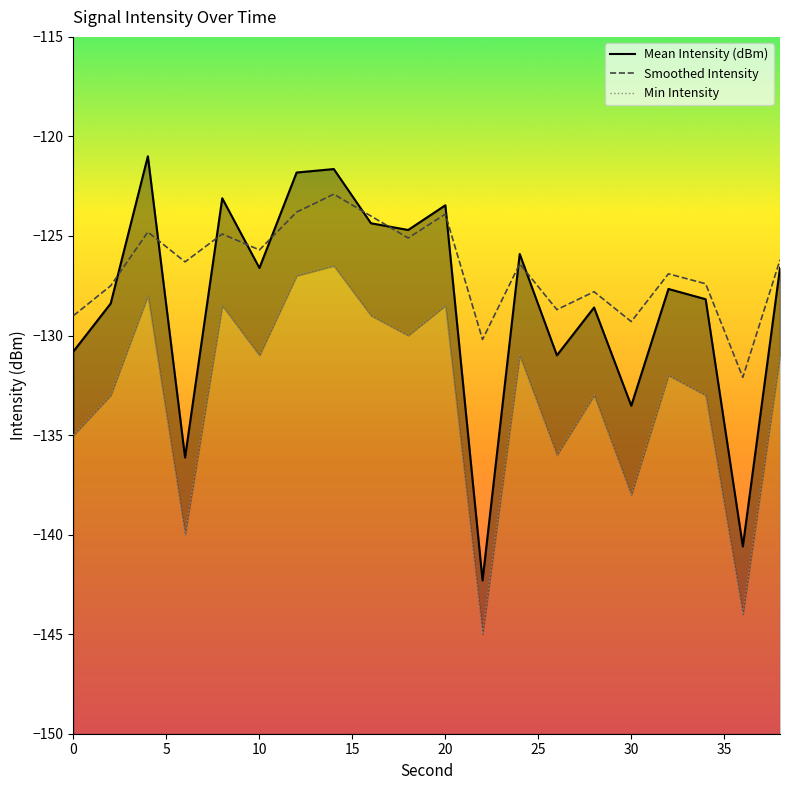

How many times do Mean Intensity (dBm) and Smoothed Intensity cross each other?

10